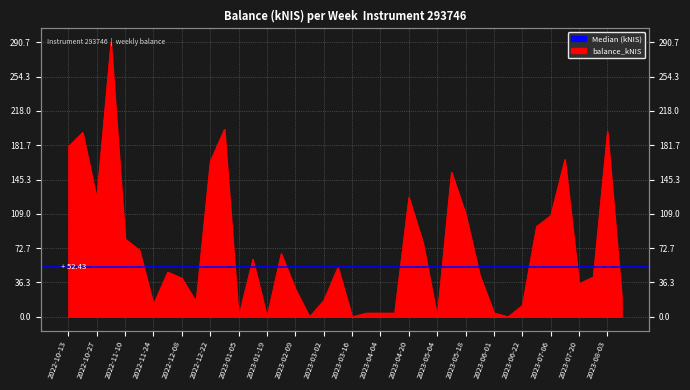

What is the approximate value at 2023-04-04?

3.9